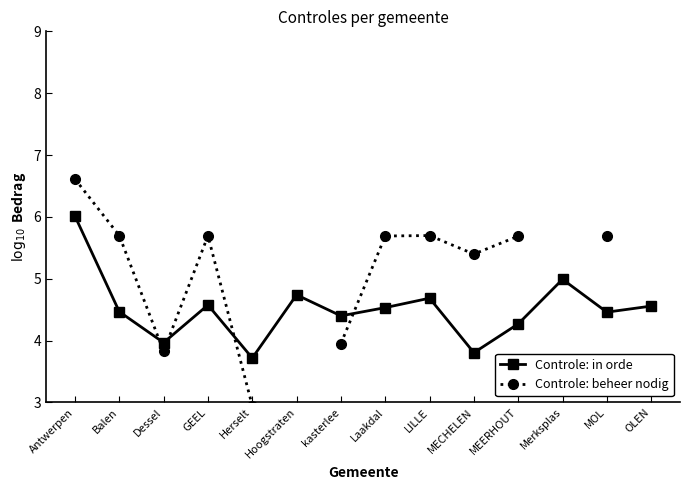

Where is the first local maximum for Controle: in orde?

GEEL